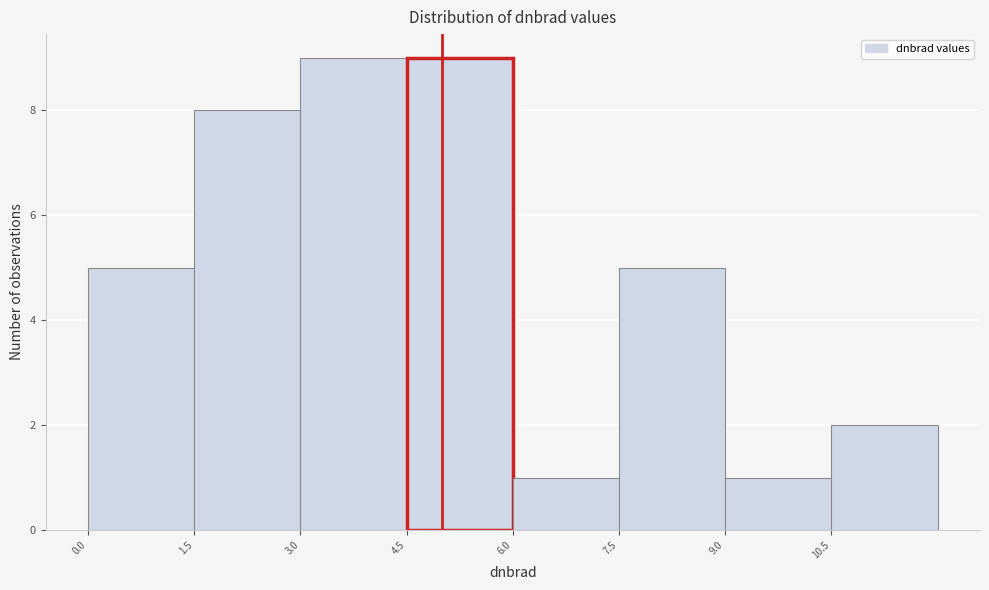

Reading left to right, transcribe this chart: for each bar, give the range it covers on the x-axis and its height. Neither the bar edges nor the heights are printed on the chart, so give them approximately, as read against the axes.

0.0 to 1.5: 5
1.5 to 3.0: 8
3.0 to 4.5: 9
4.5 to 6.0: 9
6.0 to 7.5: 1
7.5 to 9.0: 5
9.0 to 10.5: 1
10.5 to 12.0: 2